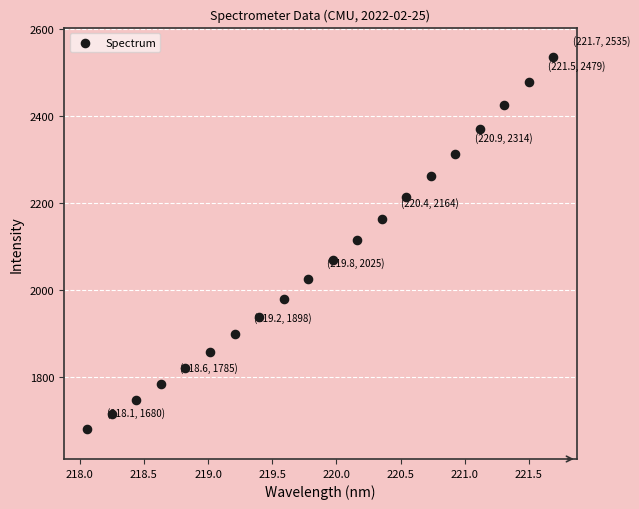

What is the range of X values (max minus min)?

3.6